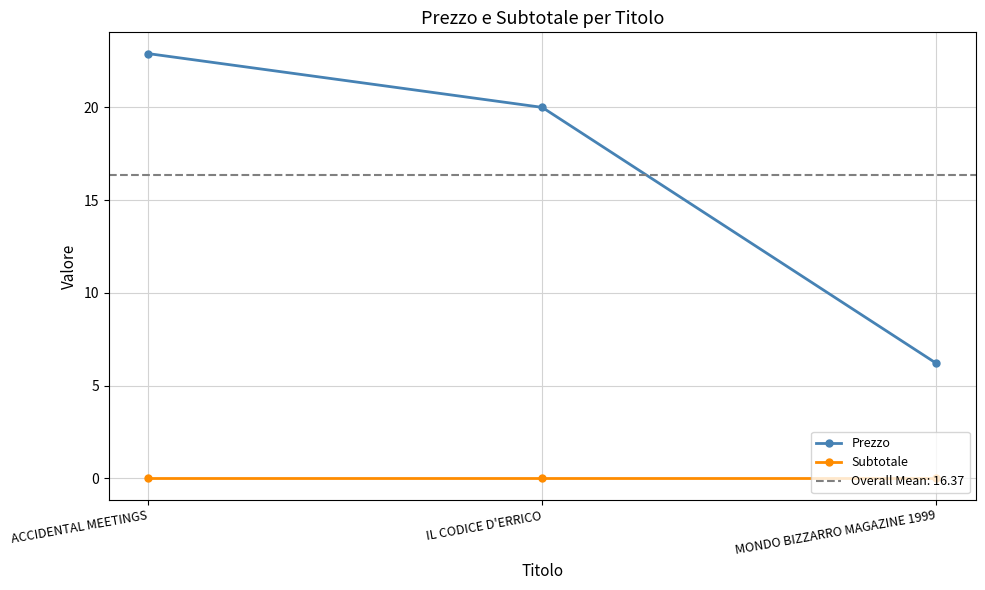

How many lines are shown in the chart?

2